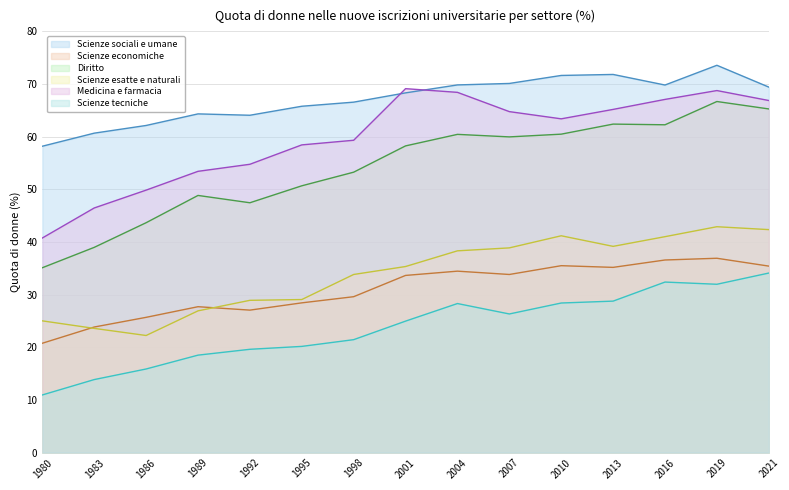

List the series in order of their peak value, highest first.

Scienze sociali e umane, Medicina e farmacia, Diritto, Scienze esatte e naturali, Scienze economiche, Scienze tecniche